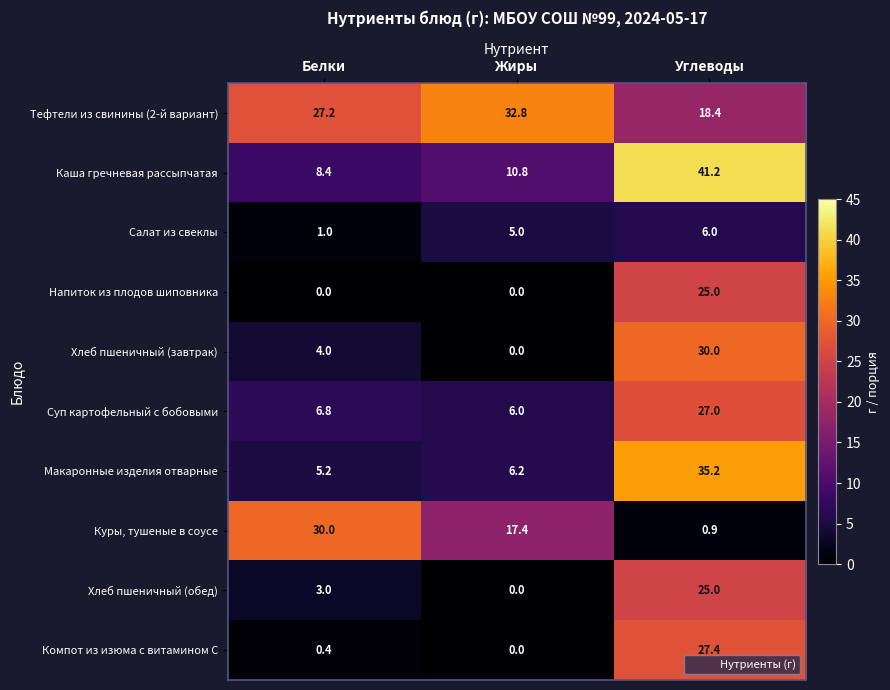

Which series changed the most between Белки and Углеводы?

Каша гречневая рассыпчатая